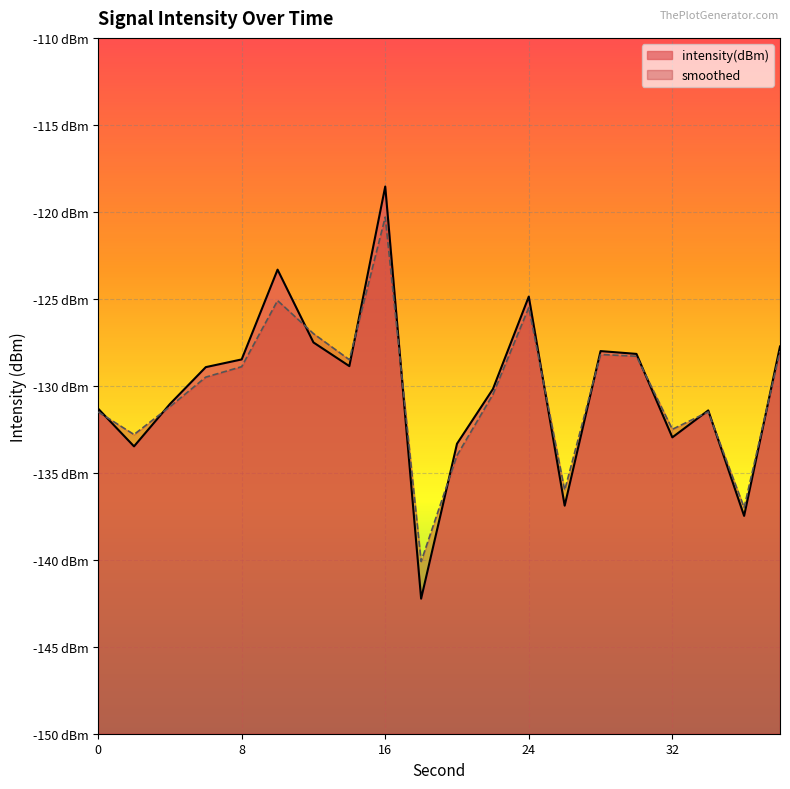

Does the chart display data point markers on the line(s)?

No